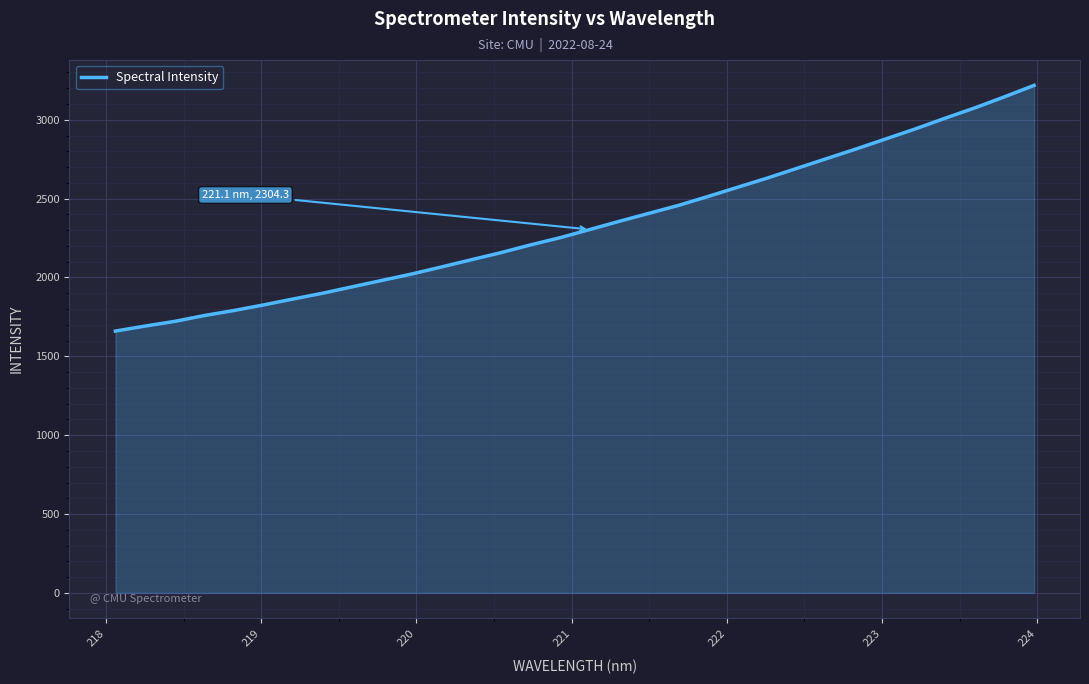

What is the smallest value displayed?

1660.2